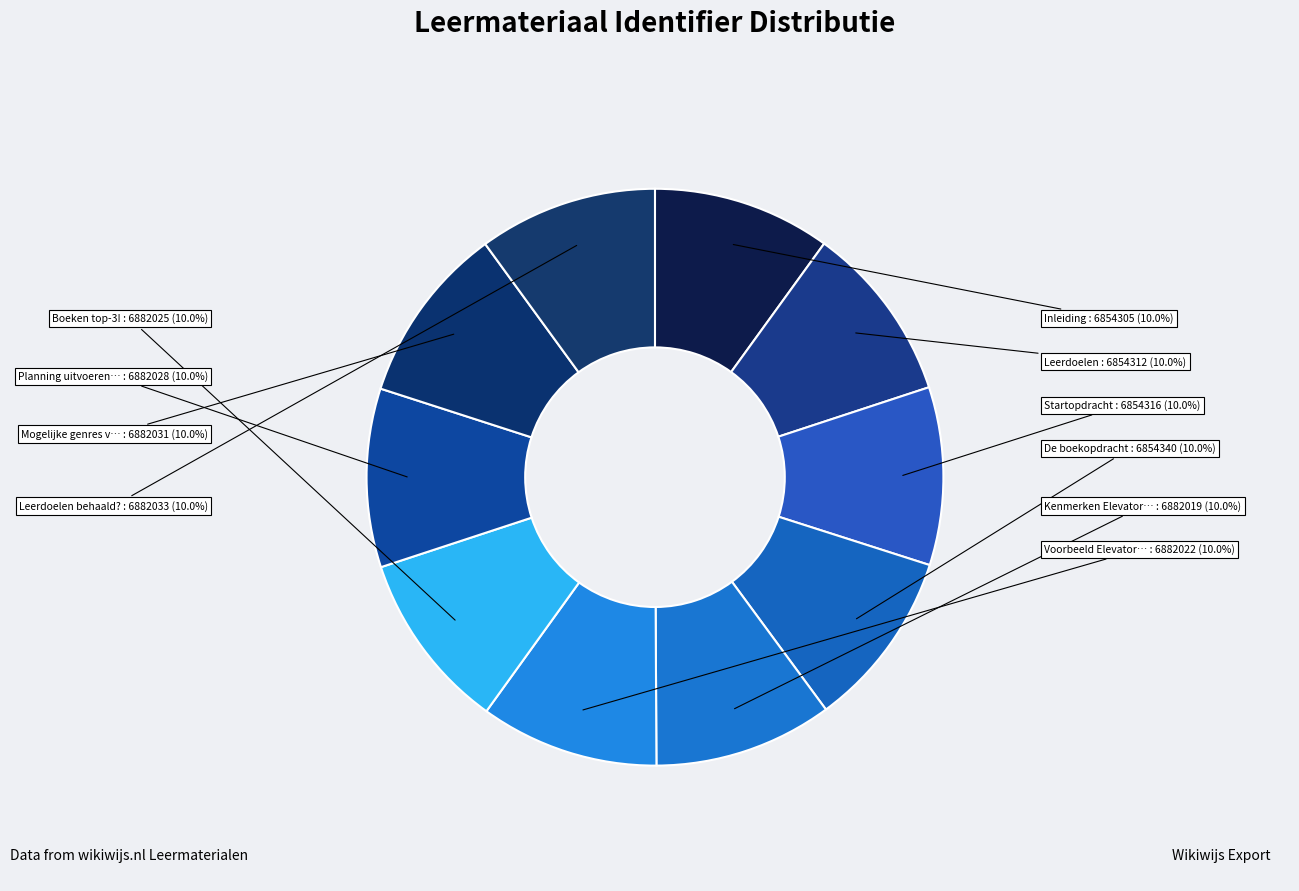

How many segments does this pie chart have?

10